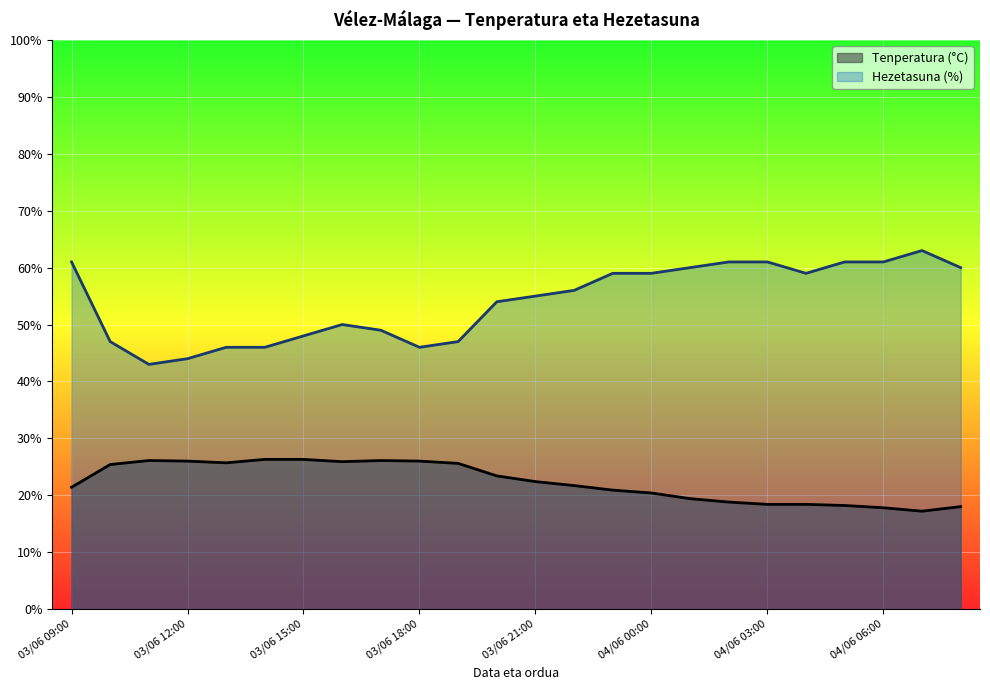

At which category does Tenperatura (°C) reach its first local valley?

03/06 13:00